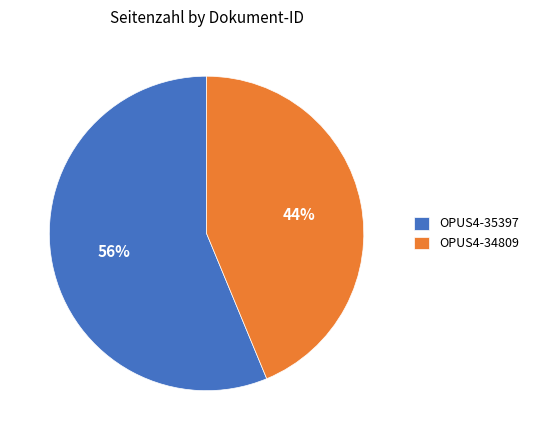

Rank the categories by value from lowest to highest.

OPUS4-34809, OPUS4-35397